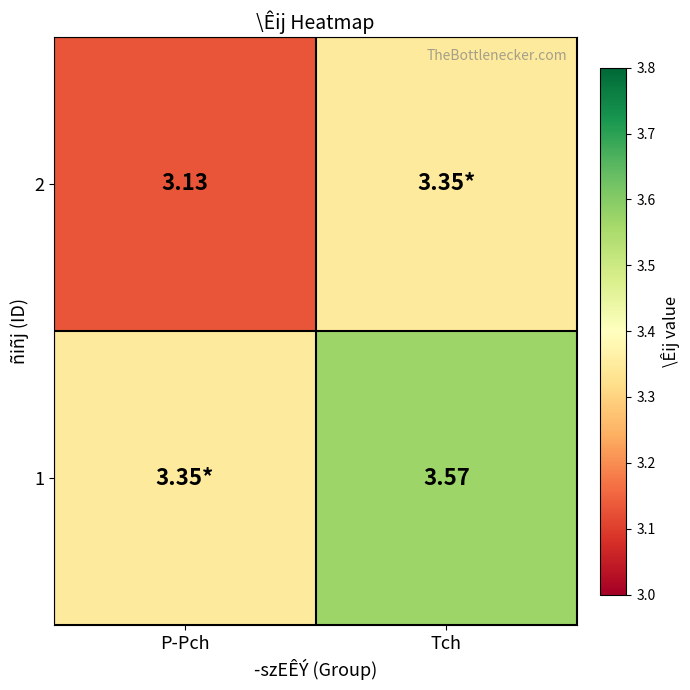

List the series in order of their overall mean, highest first.

1, 2